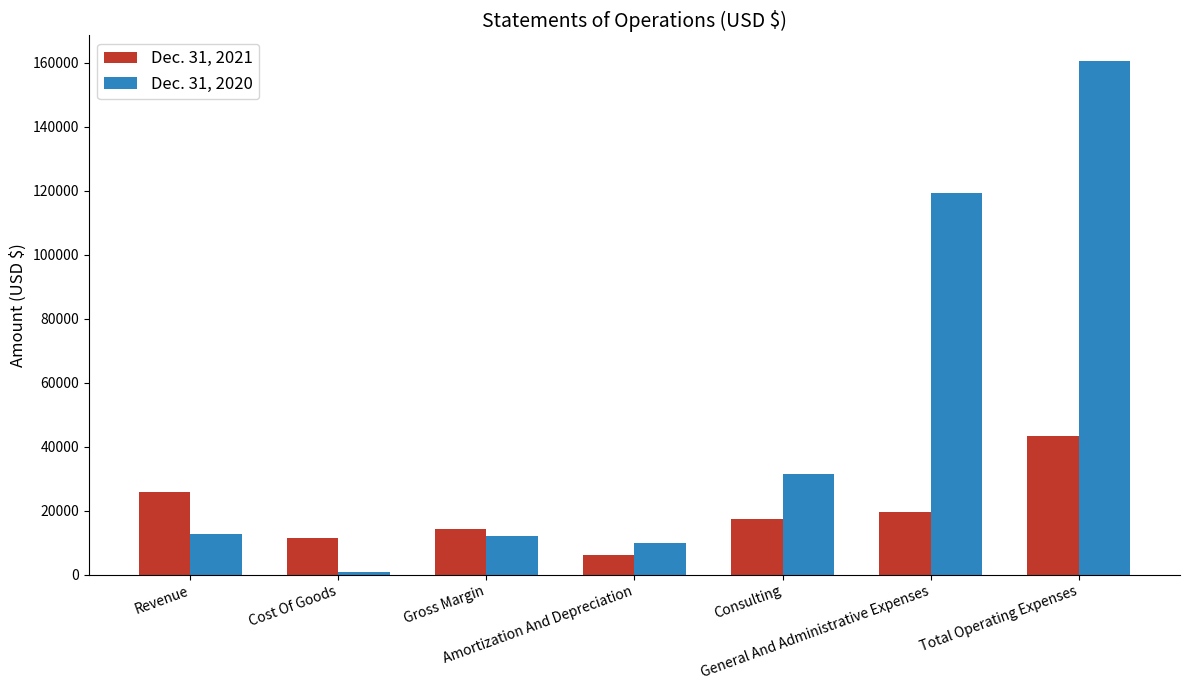

How many bars are there in each group?

2